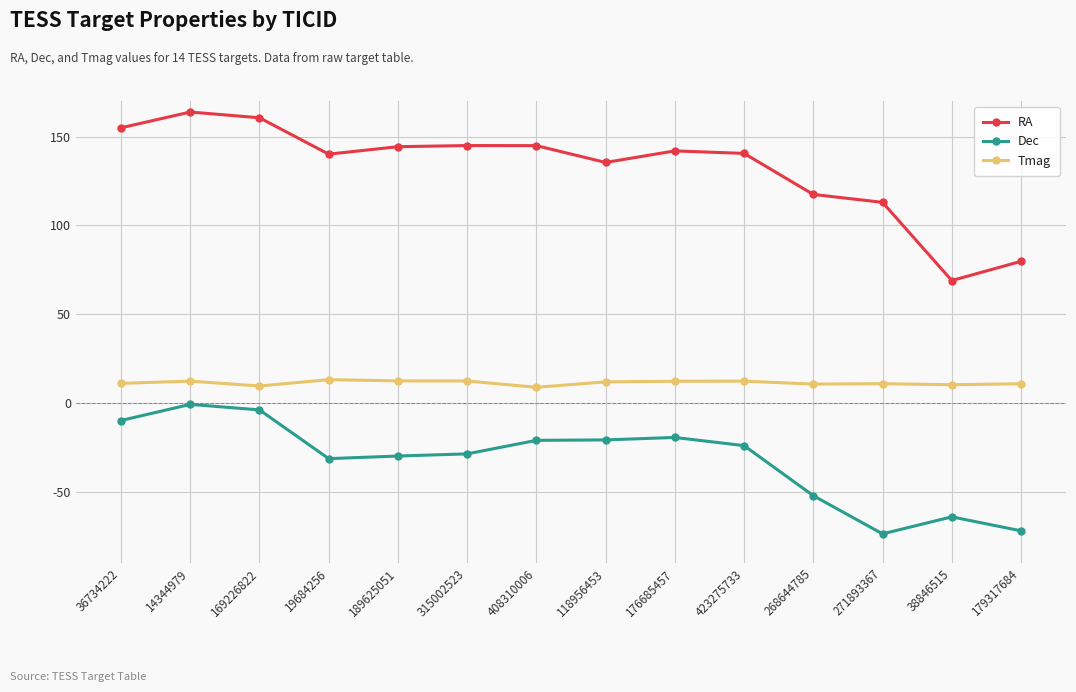

True or false: RA has more than 2 interior local peaks.

True